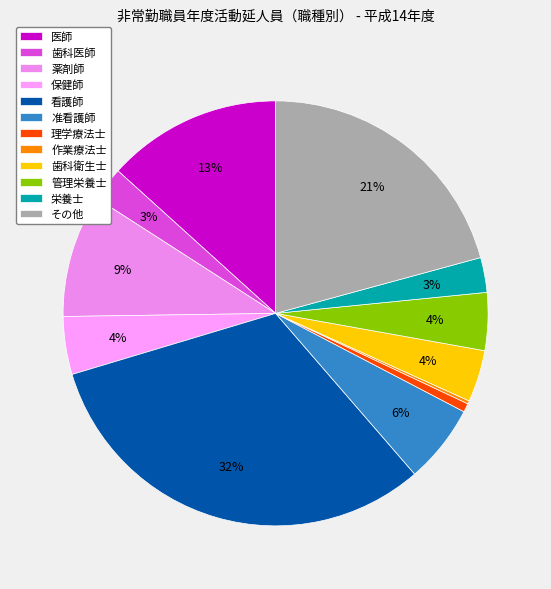

Is there a majority slice in this chart?

No